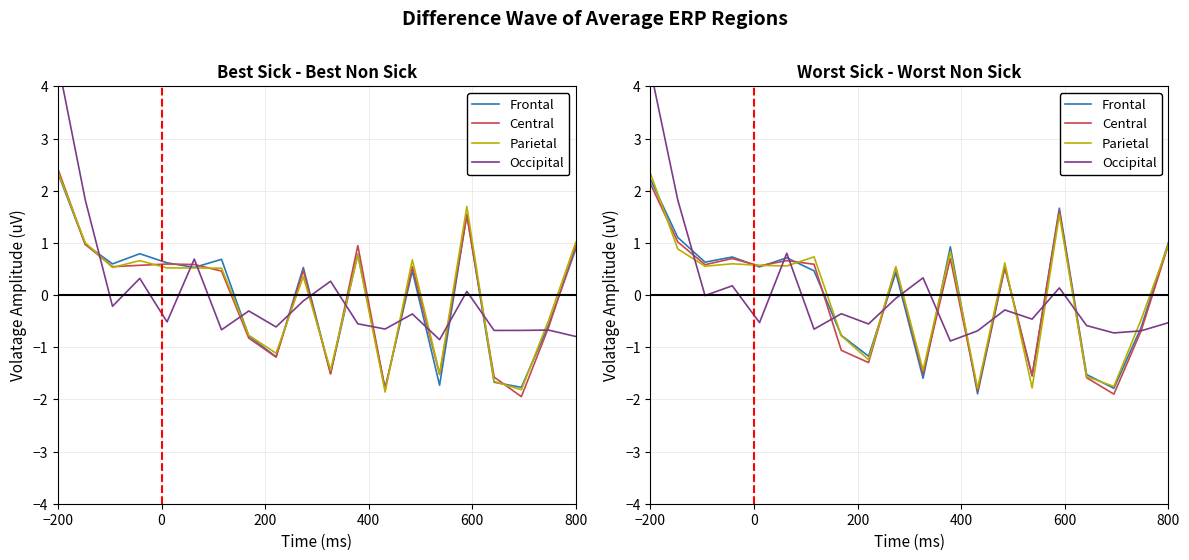

The Frontal series shows 0.3 at 800. True or false?

False